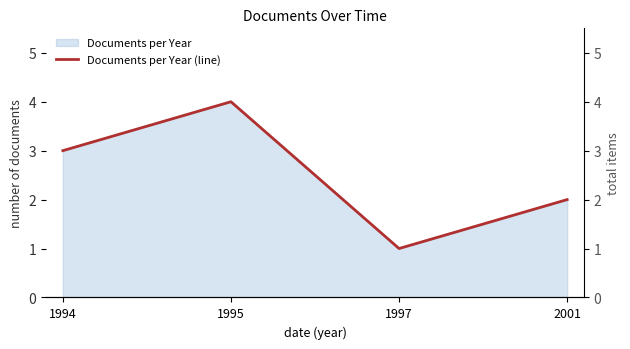

At which category does the data reach its first local peak?

1995